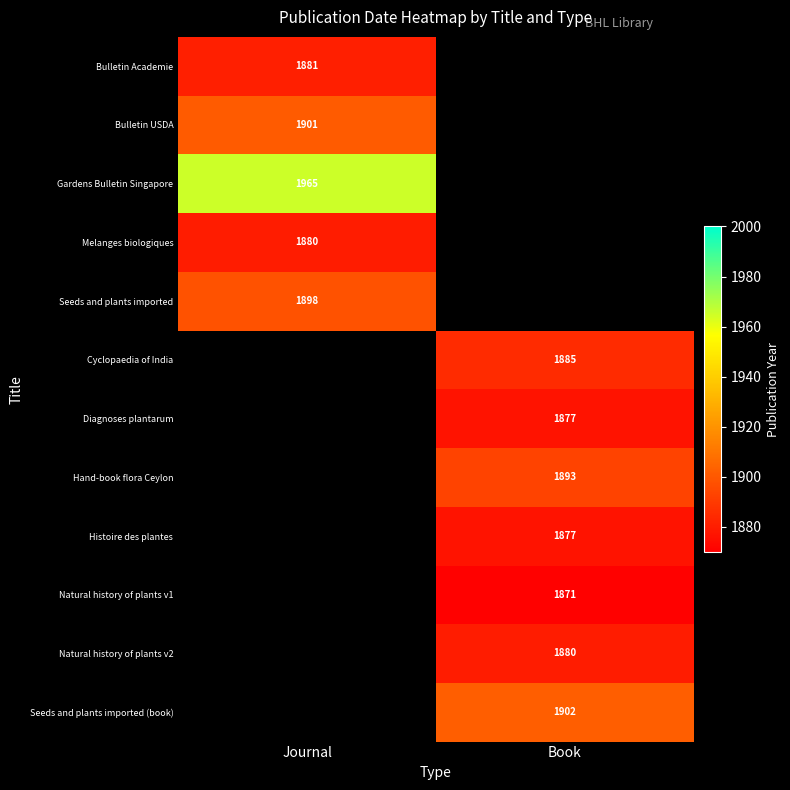

Is the value of Gardens Bulletin Singapore at Journal greater than the value of Cyclopaedia of India at Book?

Yes